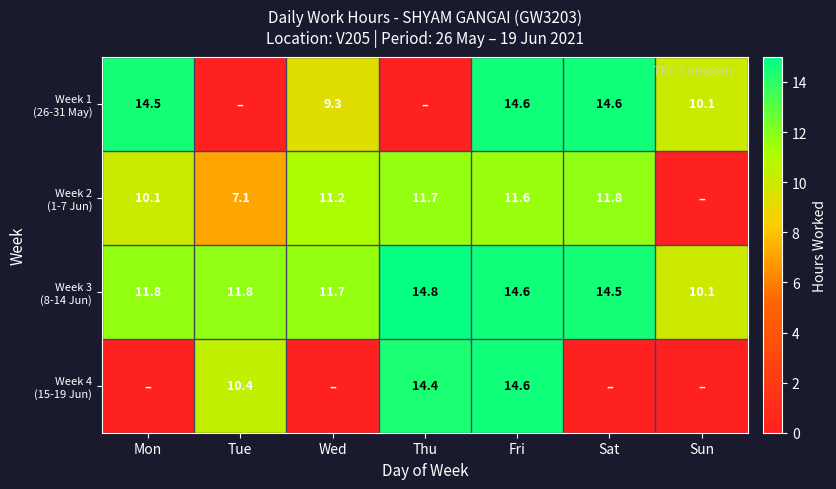

What is the total value across all series at Fri?

55.4